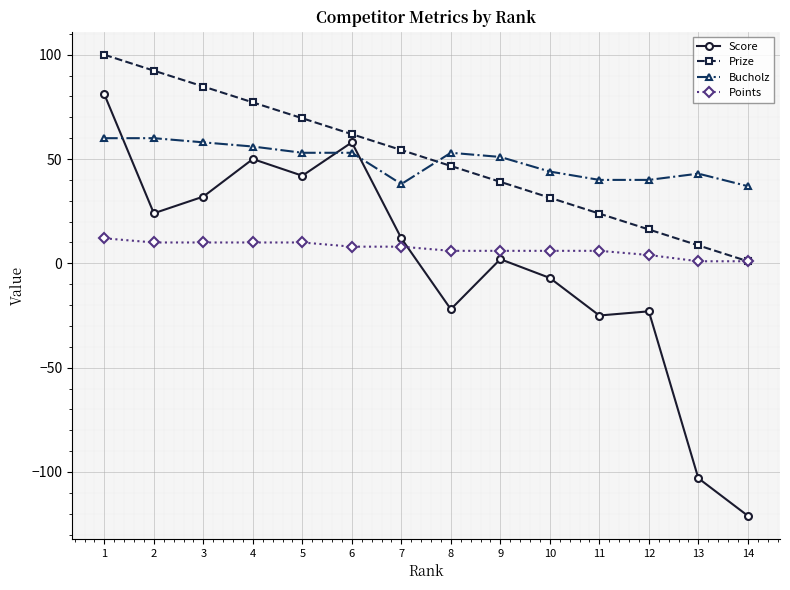

True or false: Bucholz has a value of 58.0 at 3.

True